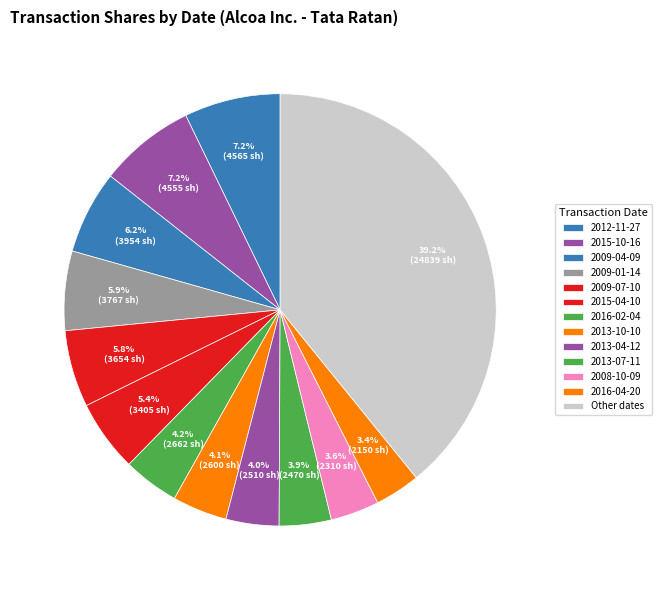

How many segments does this pie chart have?

13